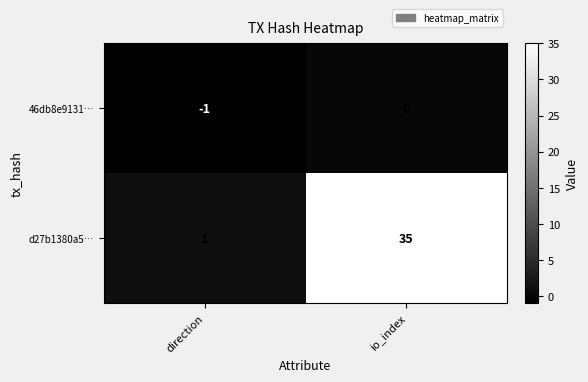

Reading left to right, what are all the values shown in this chart?

46db8e9131…: -1	0
d27b1380a5…: 1	35